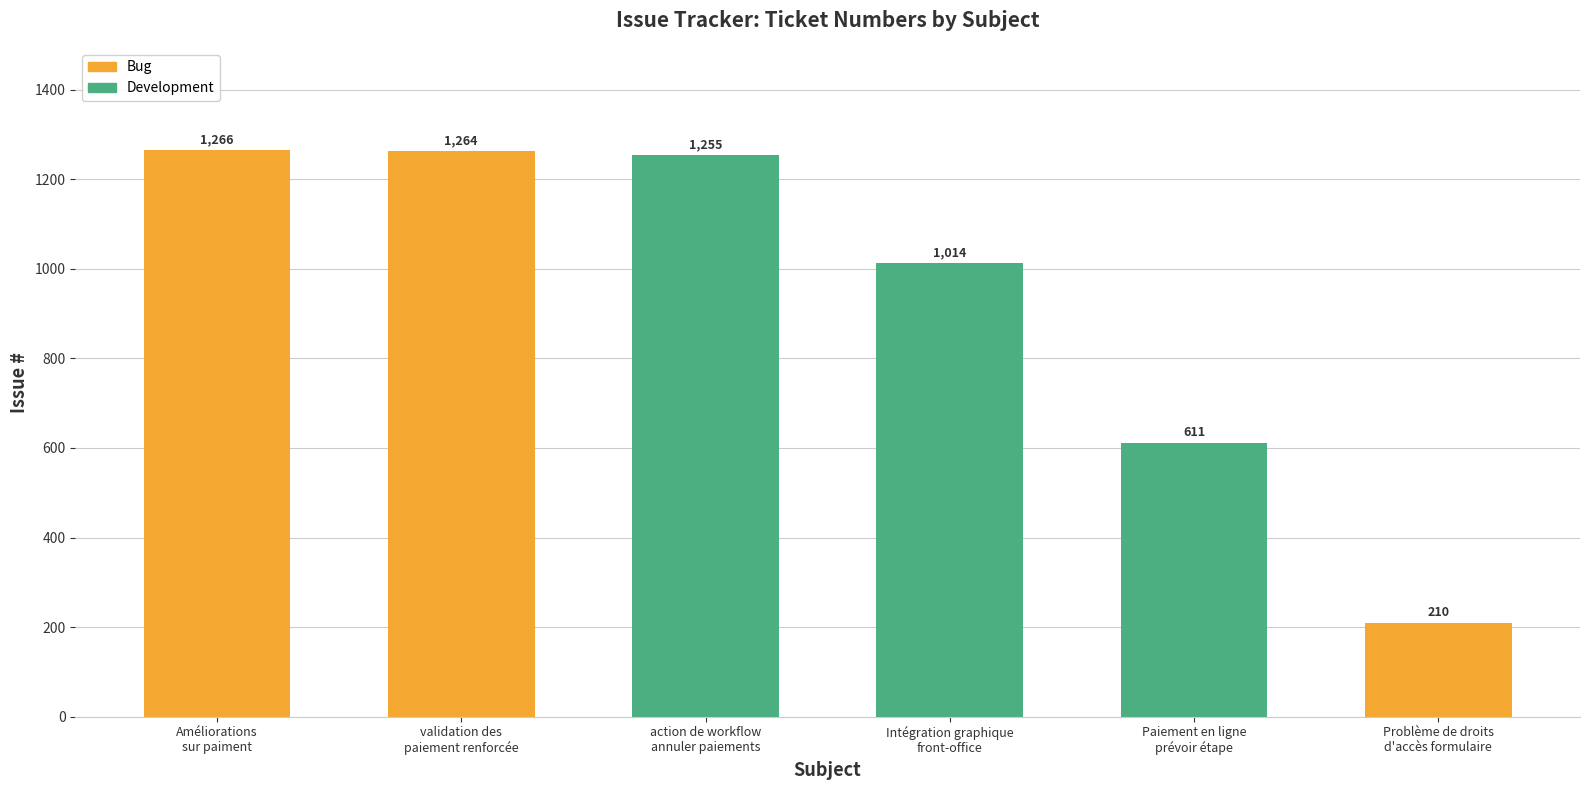

Reading left to right, what are all the values shown in this chart?

1266	1264	1255	1014	611	210